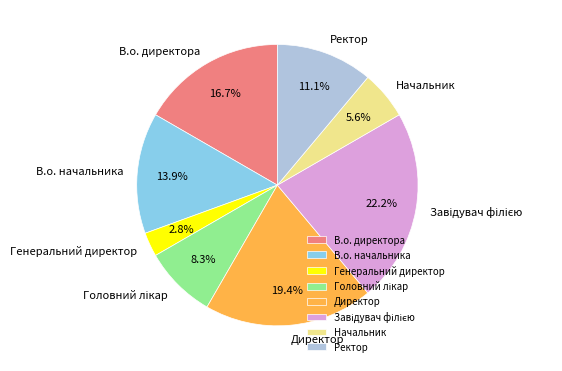

What percentage is NOT represented by В.о. директора?

83.3%